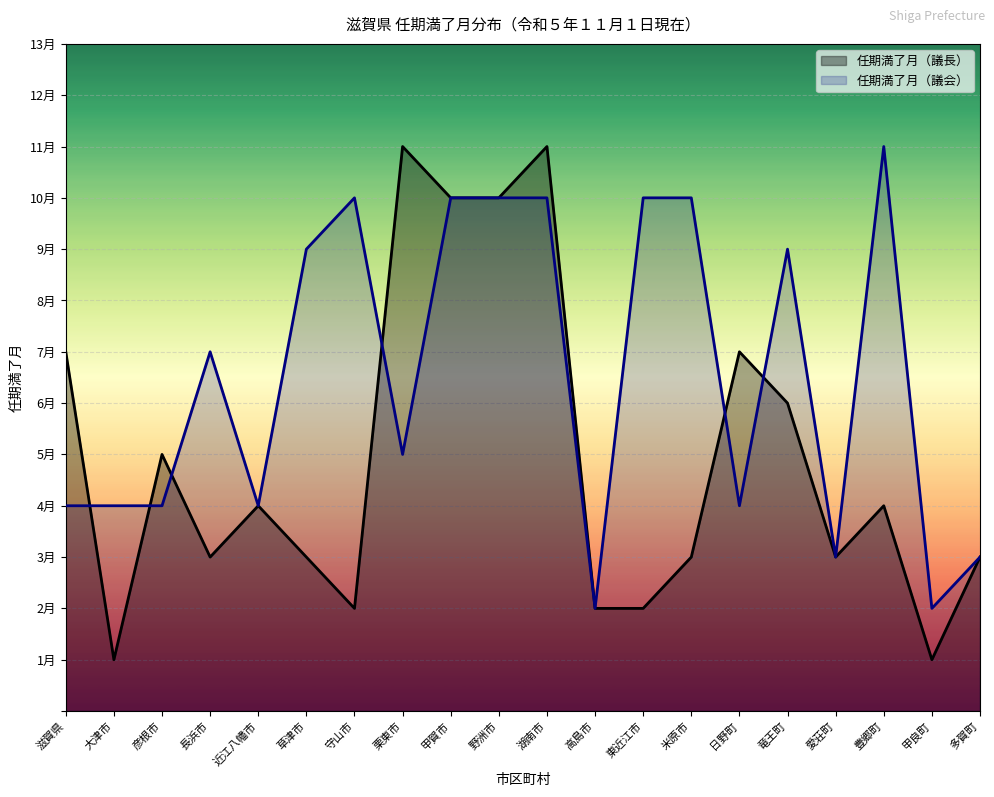

What is the value of the 任期満了月（議長） point at the 17th from the left?

3